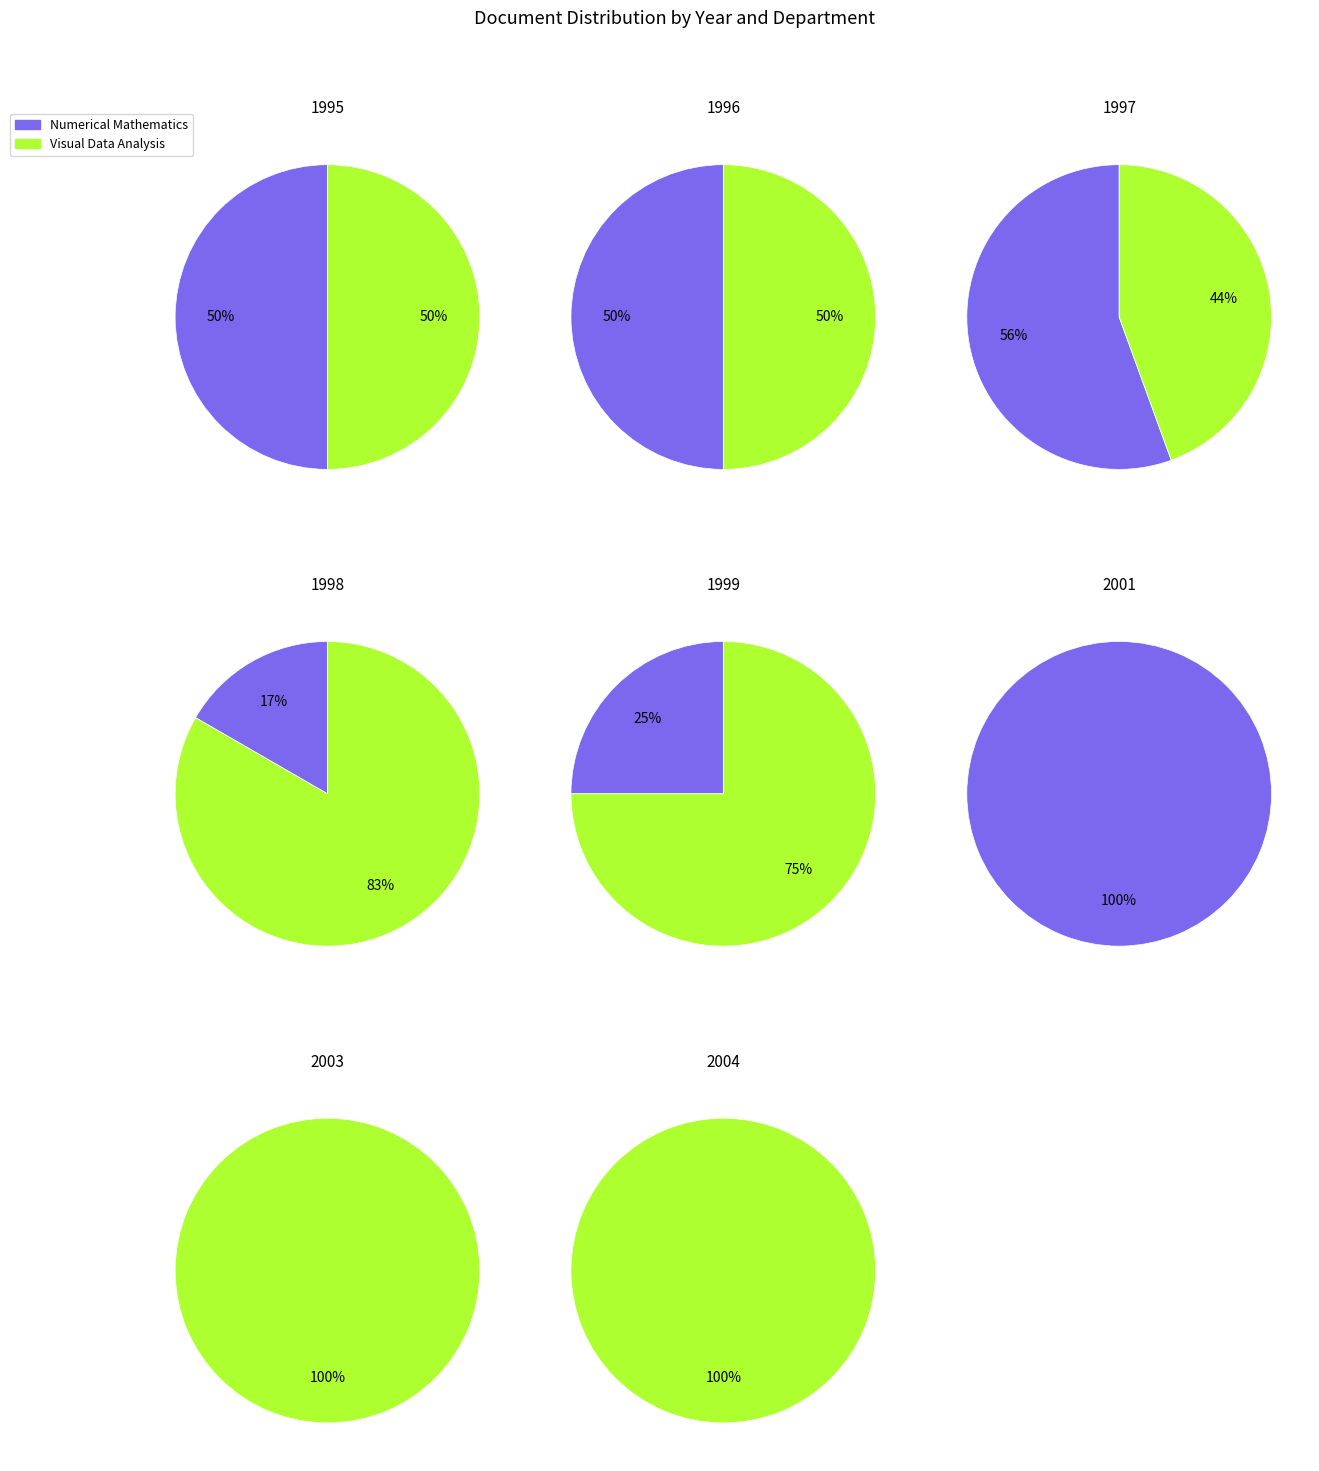

Is the sum of 1997 and 2003 greater than half?

No